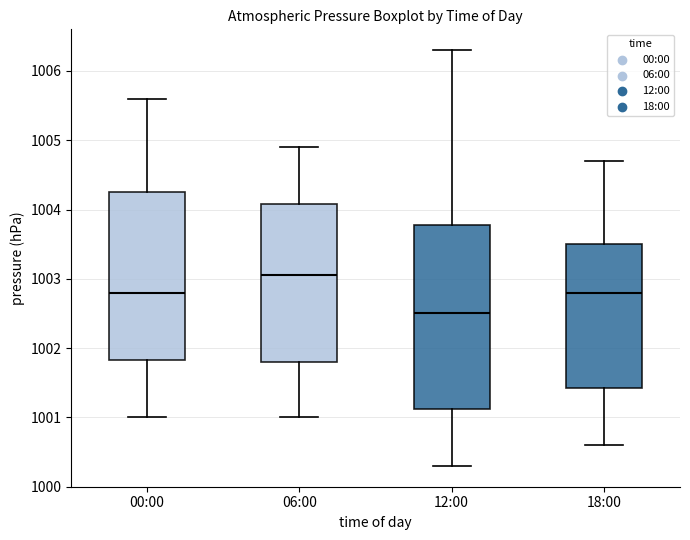

Which box has the highest median line?

06:00